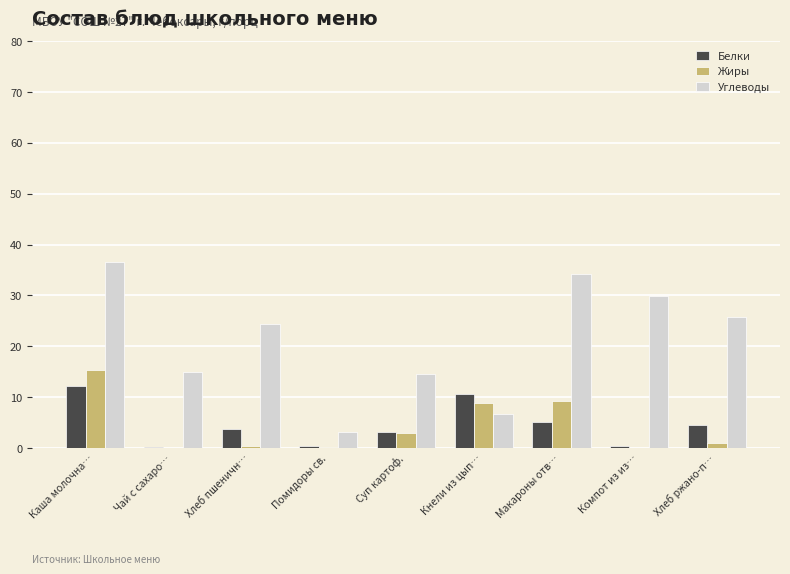

Count the number of categories in the chart.

9